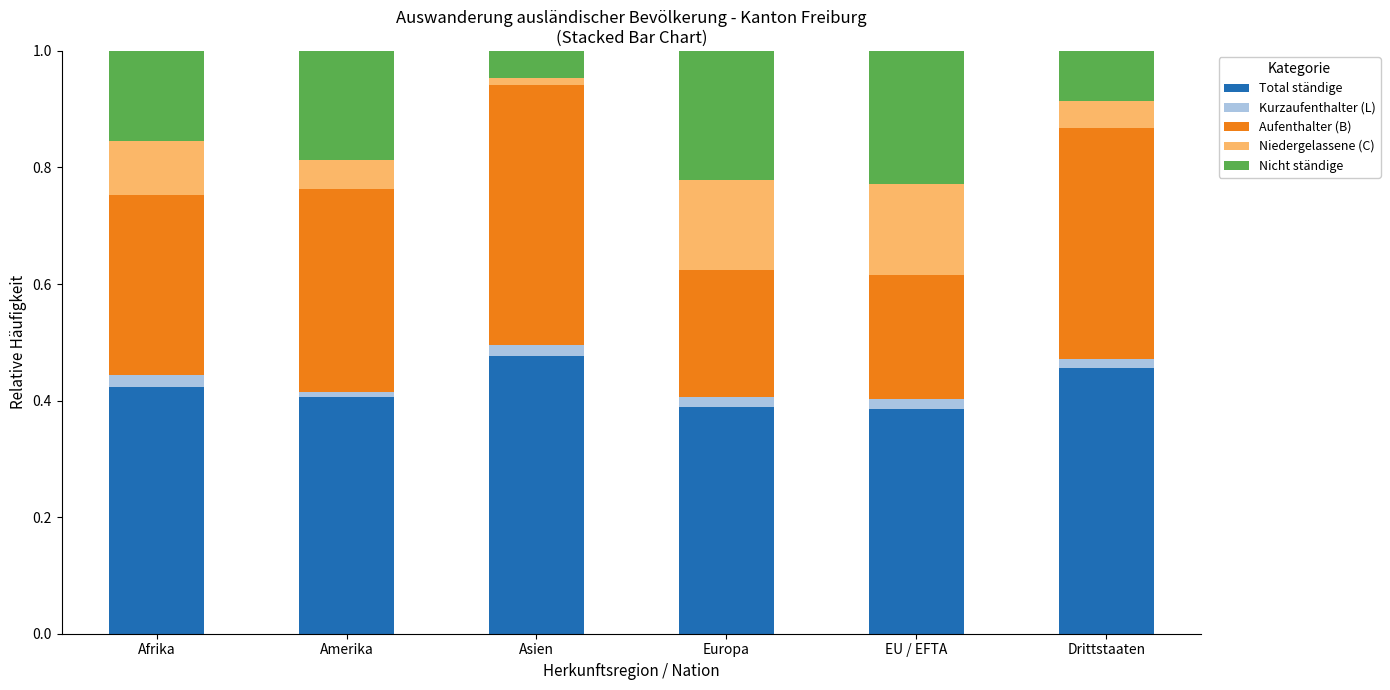

The Total ständige series shows 0.2 at Drittstaaten. True or false?

False